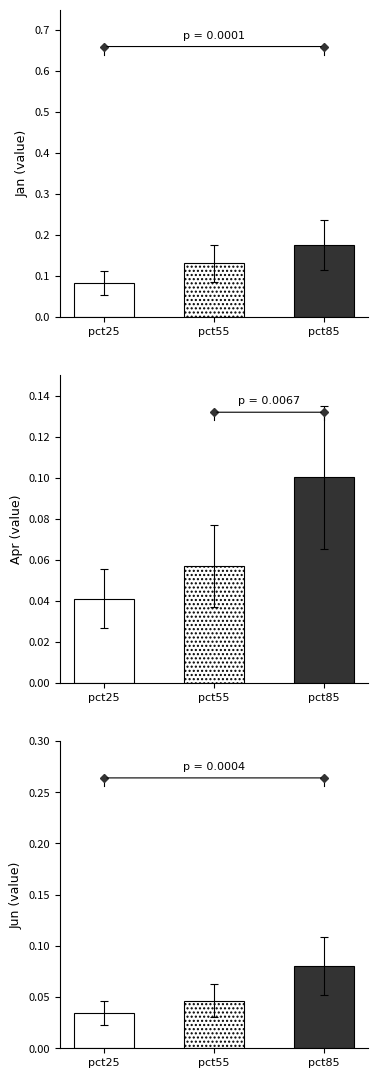

Reading left to right, transcribe all the data shown in this chart.

Jan (value): 0.1	0.1	0.2
Apr (value): 0.0	0.1	0.1
Jun (value): 0.0	0.0	0.1